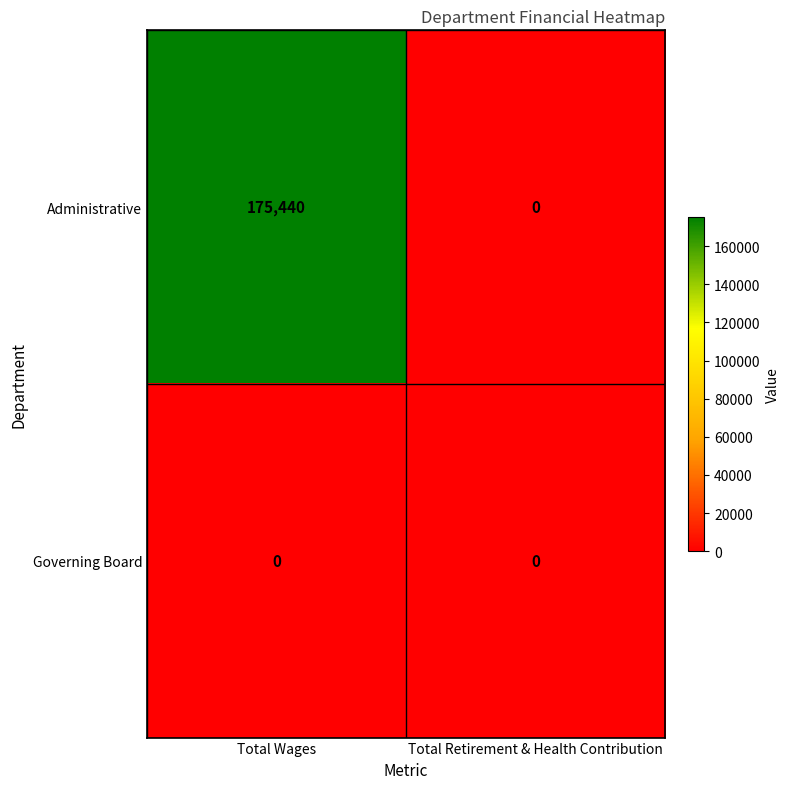

At how many categories does at least one series exceed 31236?

1